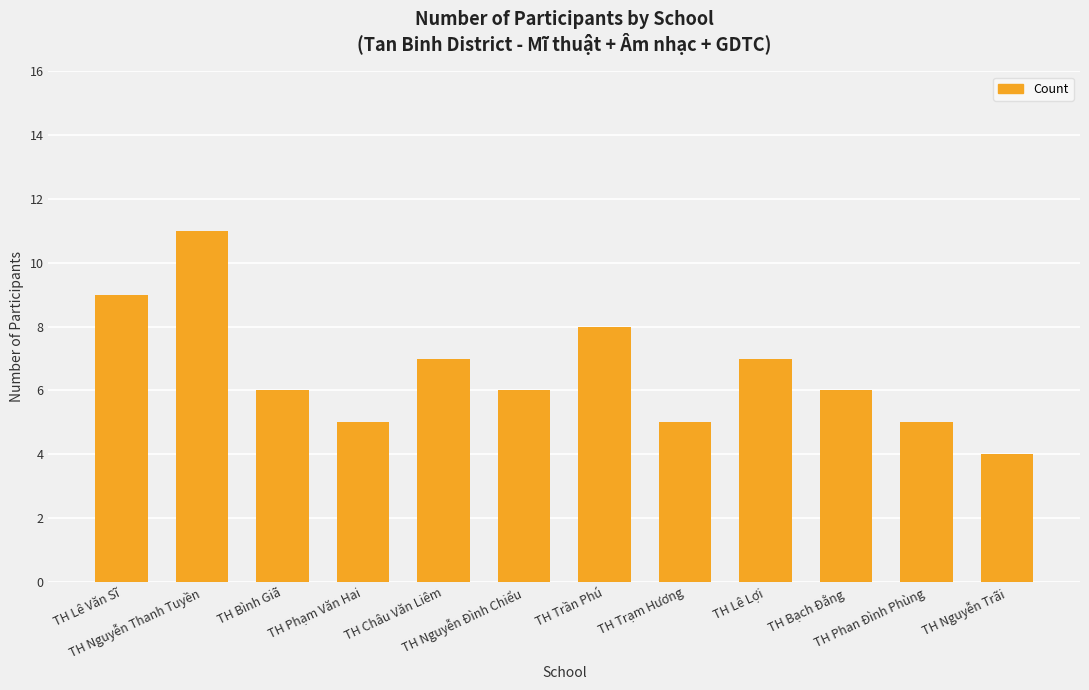

What is the maximum value shown in the chart?

11